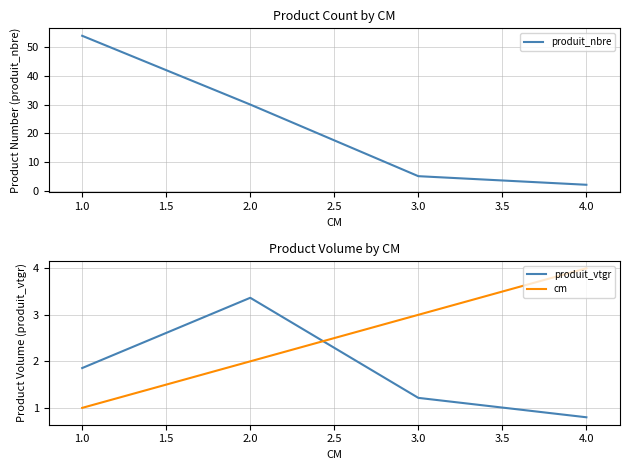

True or false: produit_nbre has more than 1 interior local peaks.

False